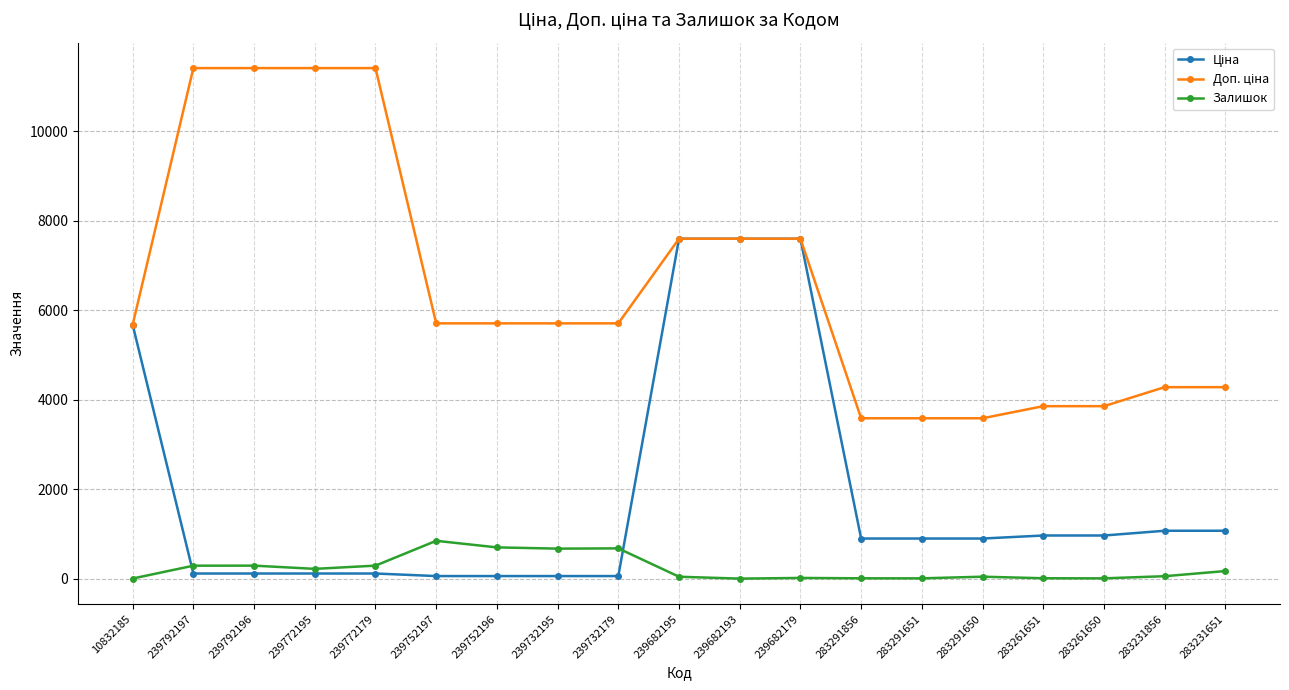

What is the total value across all series at 239682193?

15193.1